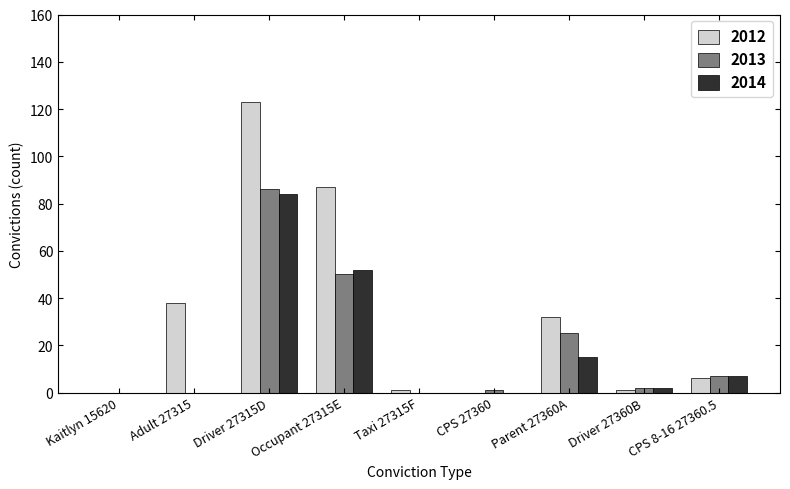

Are the bars horizontal?

No